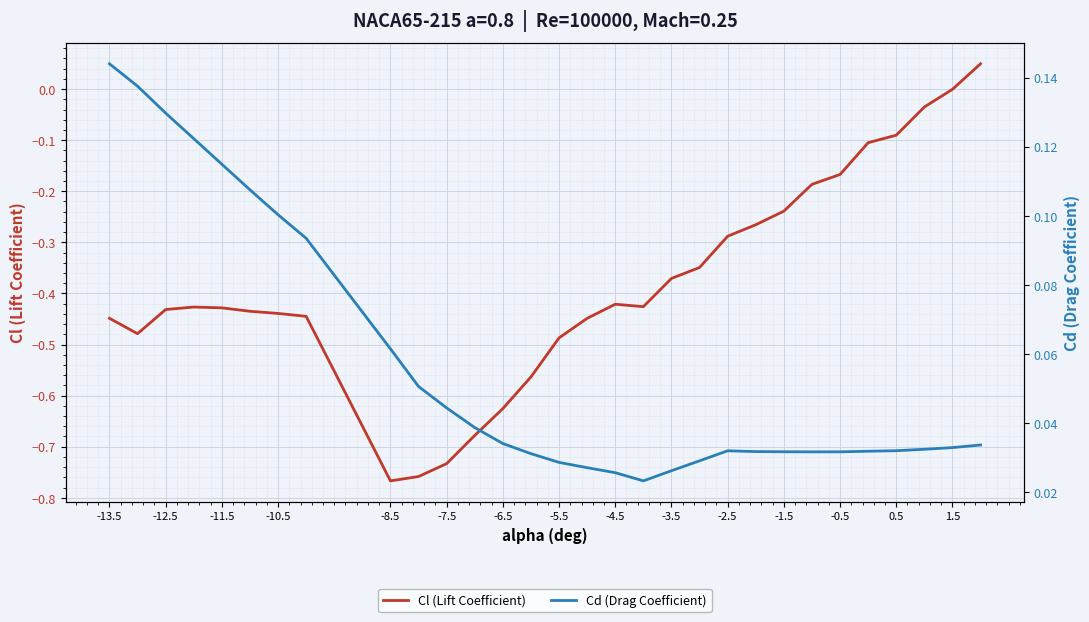

The Cd (Drag Coefficient) series shows 0.0 at -1.5. True or false?

False